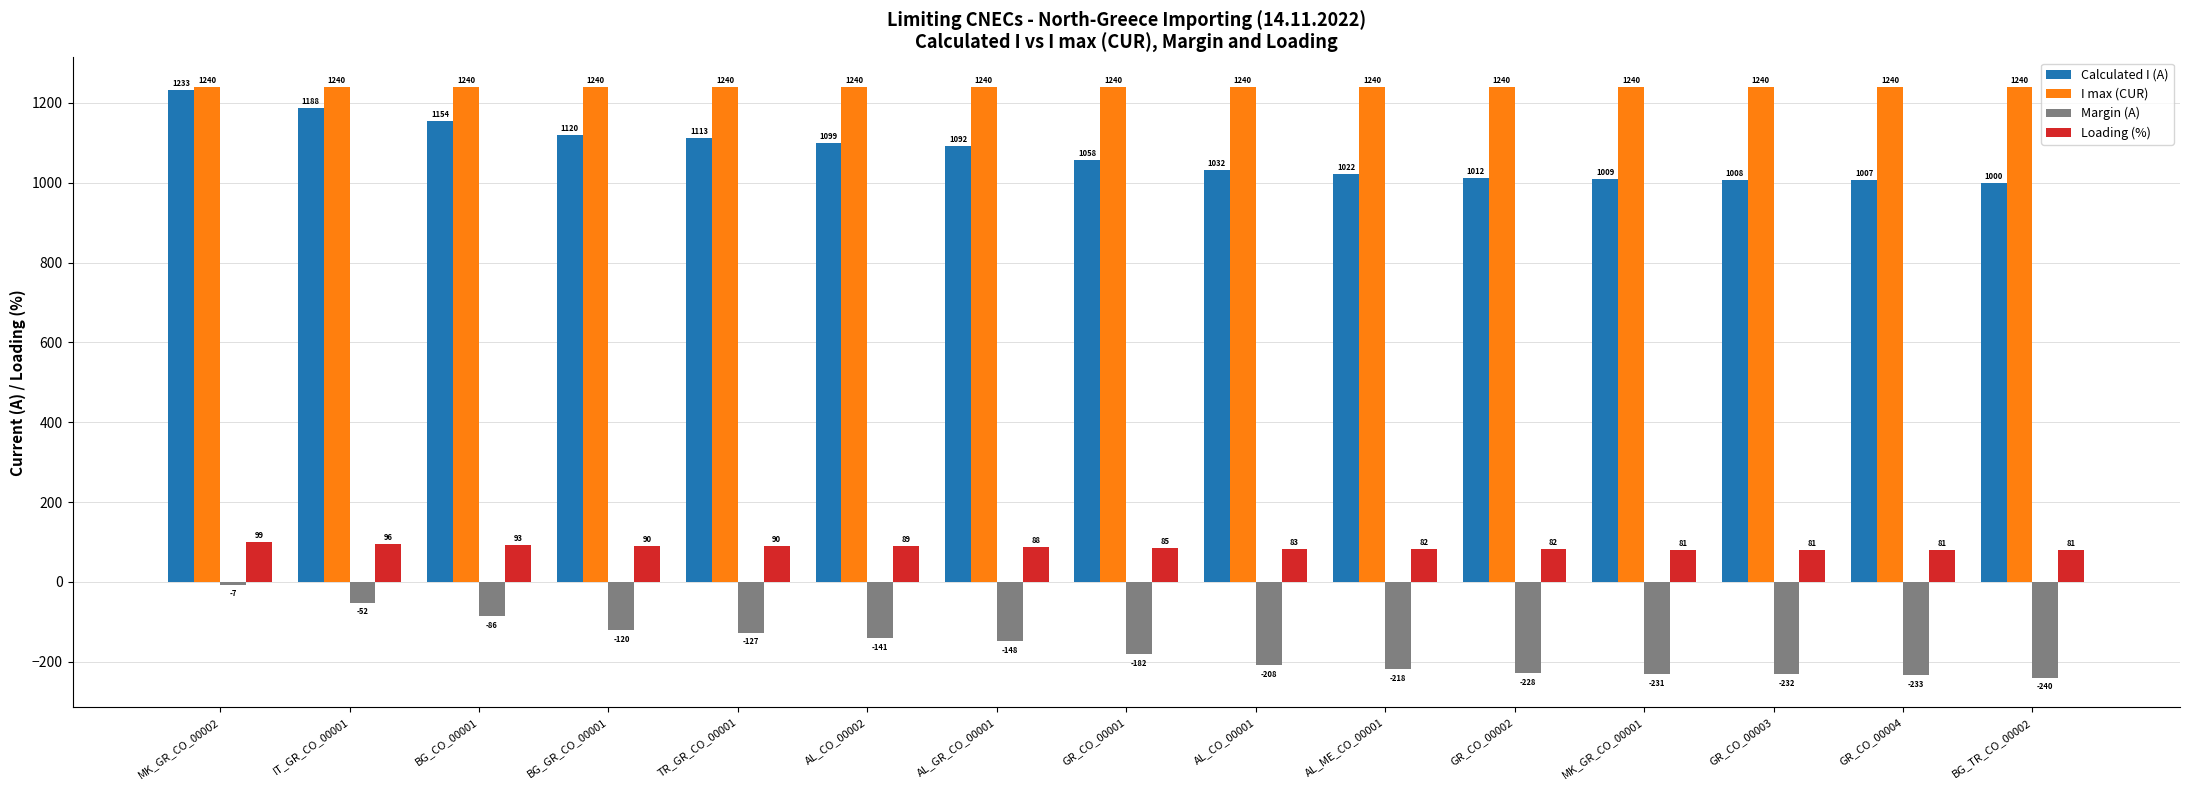

What is the label of the 12th bar from the right?

BG_GR_CO_00001